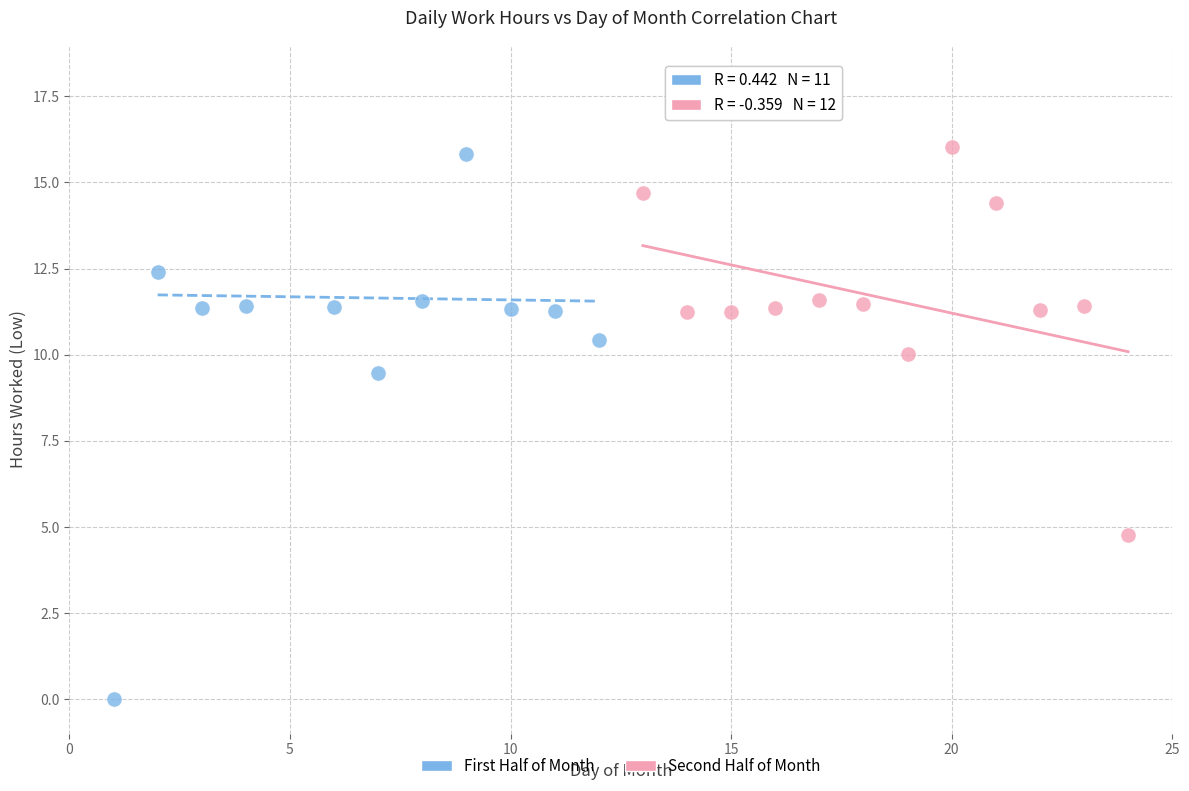

Which series contains the lowest Y value?

First Half of Month